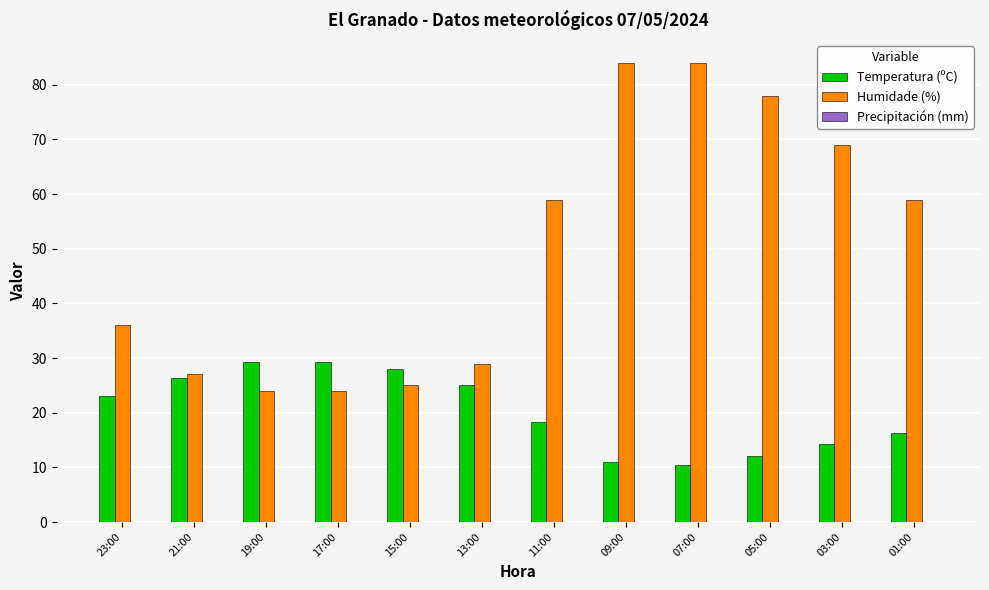

What is the label of the 10th bar from the left?

05:00